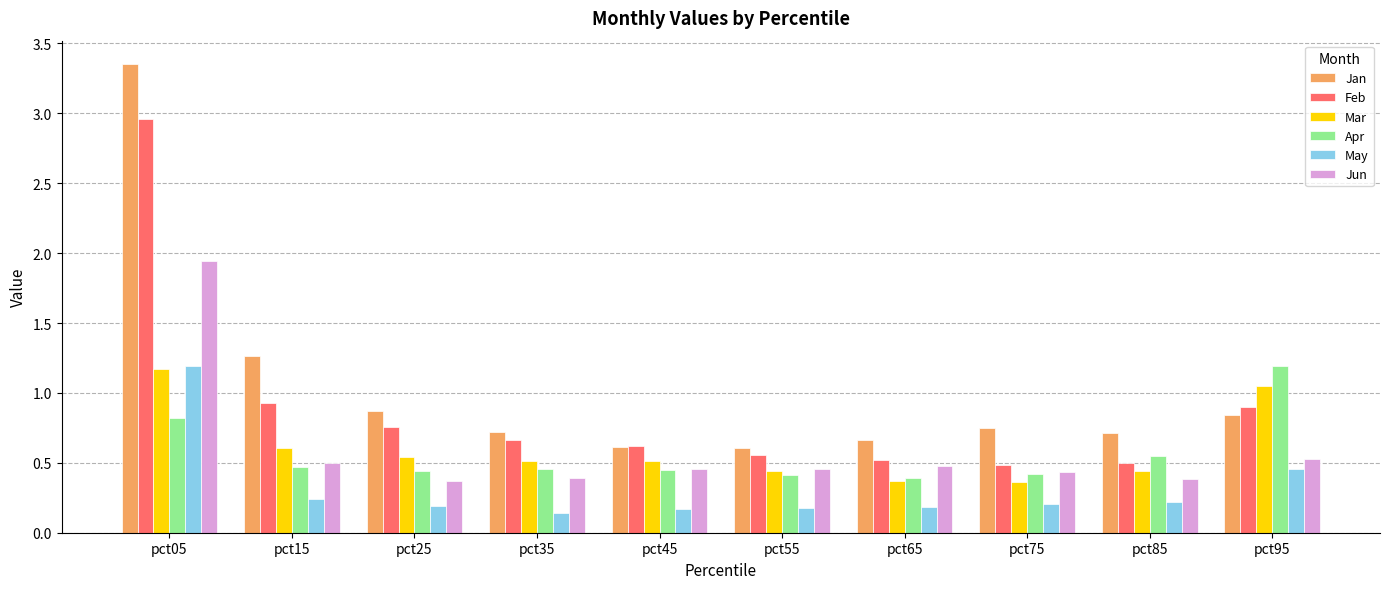

The Apr series shows 0.7 at pct35. True or false?

False